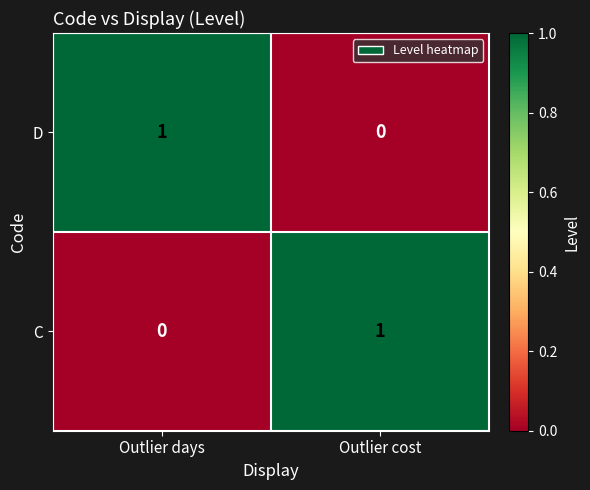

The value of C at Outlier cost is 0. True or false?

False